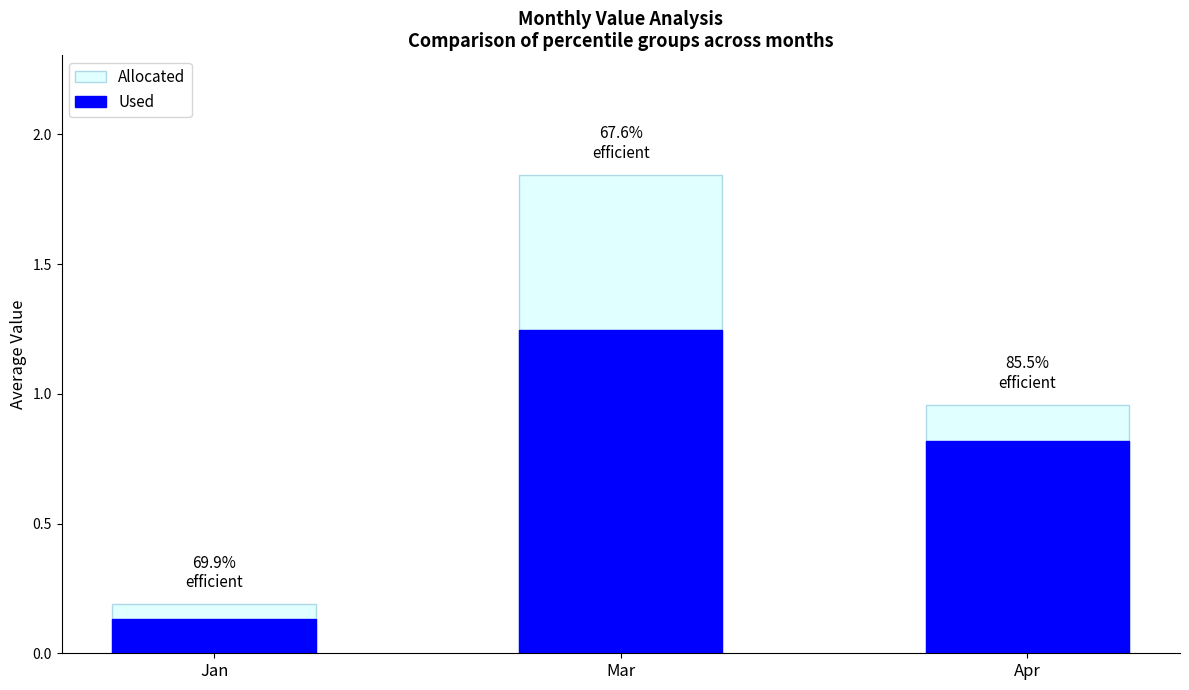

Between Jan and Mar, which series saw the biggest shift?

Allocated